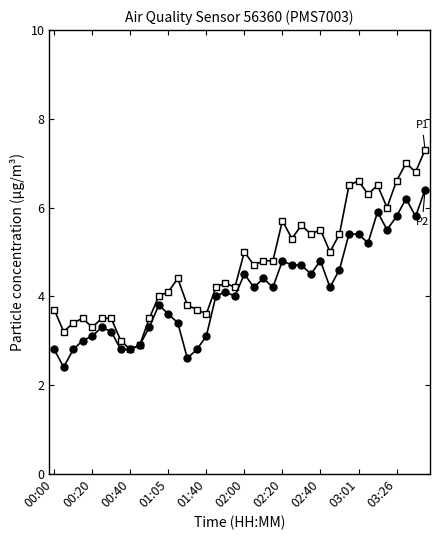

What is the minimum value shown in the chart?

2.4